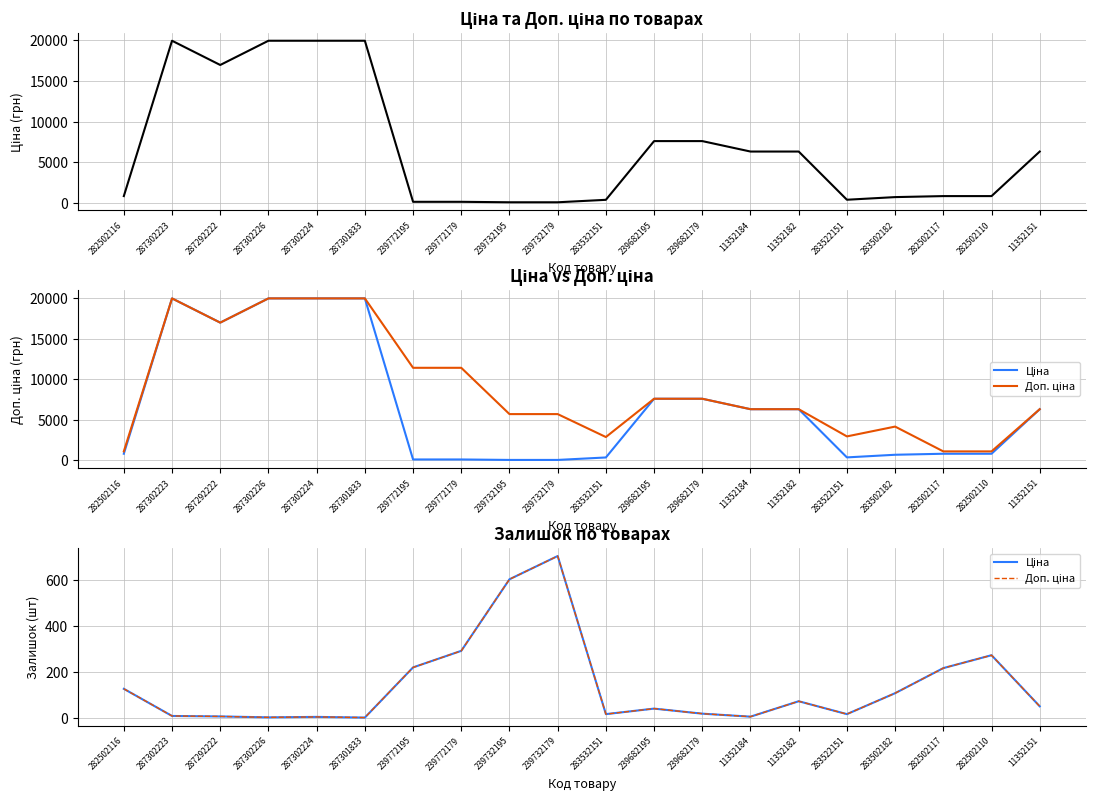

Reading left to right, extract all data points from this chart.

Ціна: 282502116=125	287302223=7	287292222=5	287302226=1	287302224=3	287301833=0	239772195=218	239772179=290	239732195=601	239732179=702	283532151=15	239682195=39	239682179=17	11352184=4	11352182=71	283522151=15	283502182=106	282502117=215	282502110=271	11352151=49
Доп. ціна: 282502116=125	287302223=7	287292222=5	287302226=1	287302224=3	287301833=0	239772195=218	239772179=290	239732195=601	239732179=702	283532151=15	239682195=39	239682179=17	11352184=4	11352182=71	283522151=15	283502182=106	282502117=215	282502110=271	11352151=49